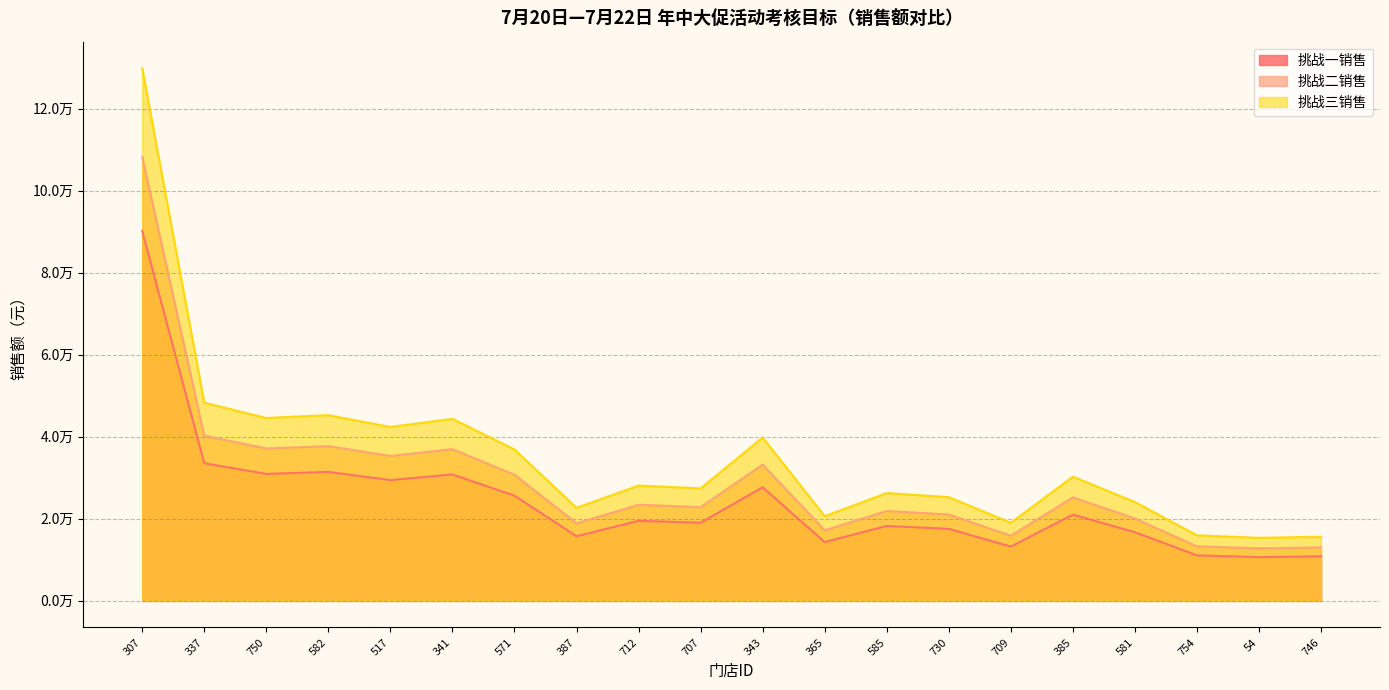

How many interior local valleys does the 挑战三销售 series have?

7